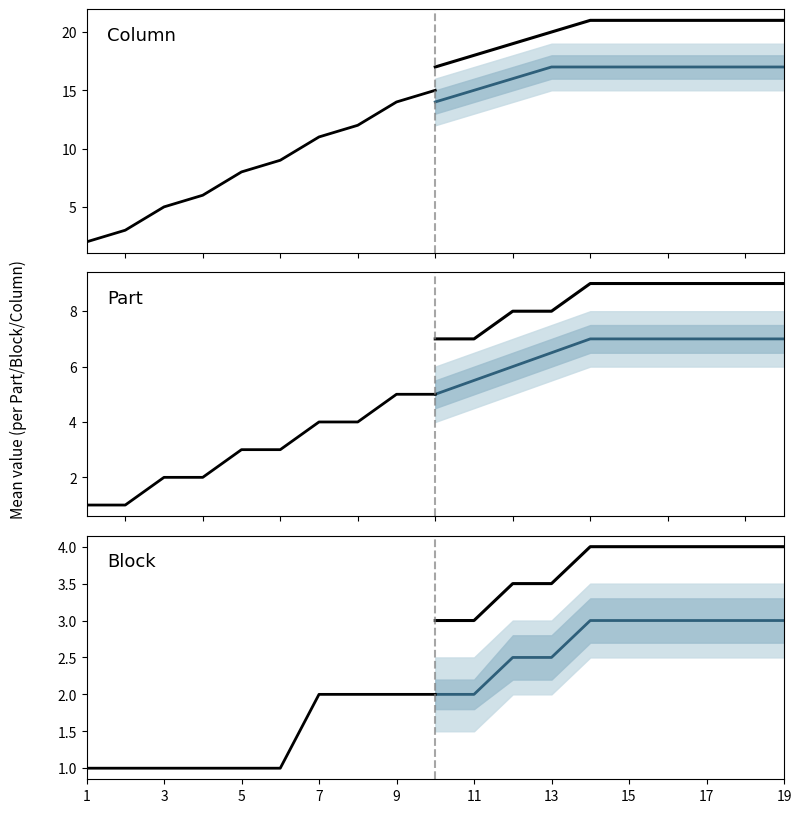

Is it true that Part equals 2 at 7?

False